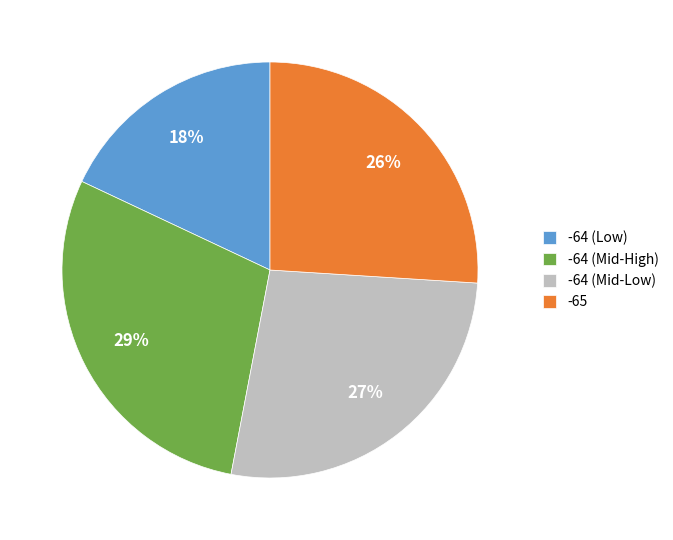

To the nearest percent, what percentage of the pie is -64 (Mid-Low)?

27%